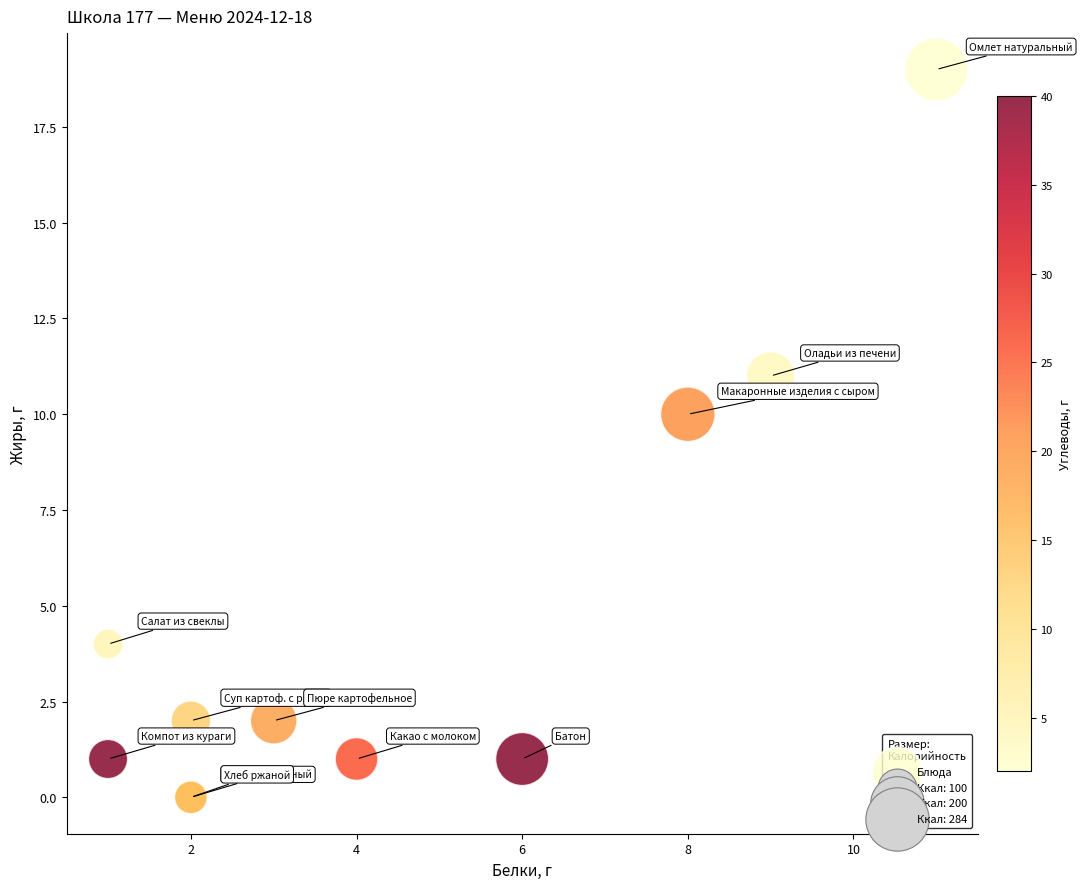

What Y value in the scatter plot is closest to 9?

10